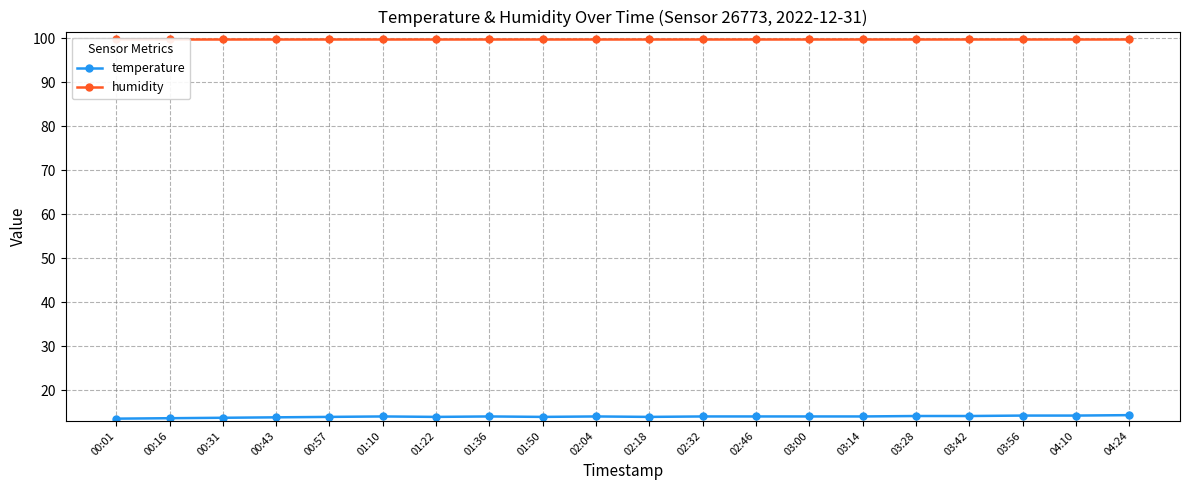

Count the temperature values in the range 13 to 14.

15